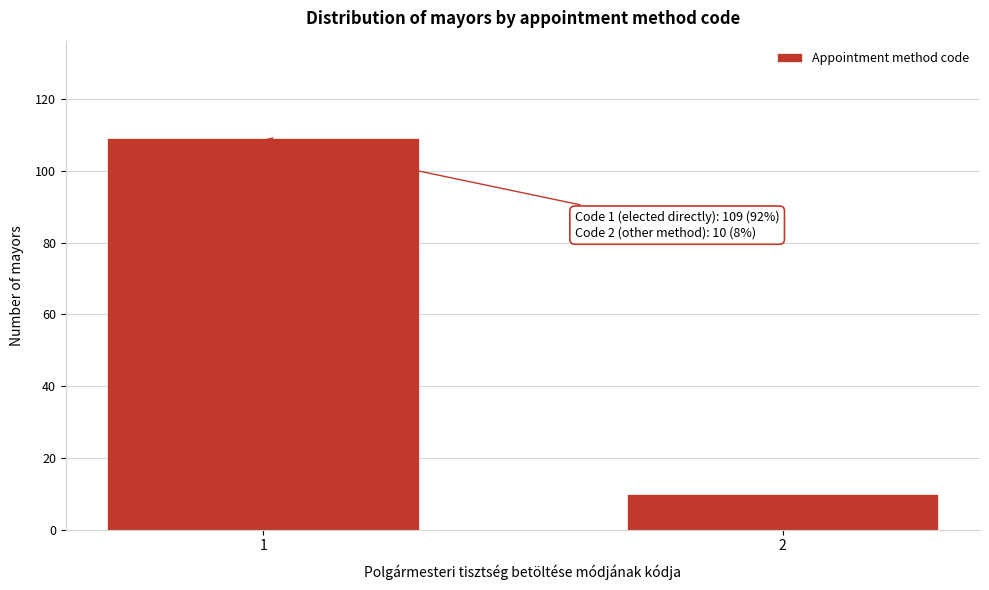

Reading left to right, list all the values displayed in this chart.

109	10